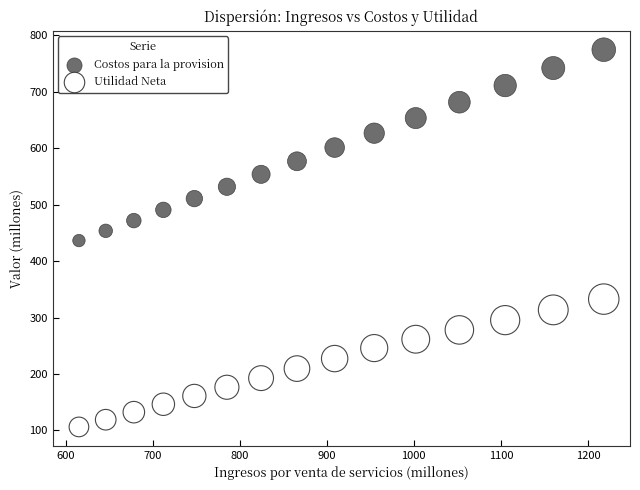

Which series has the widest spread of Y values?

Costos para la provision